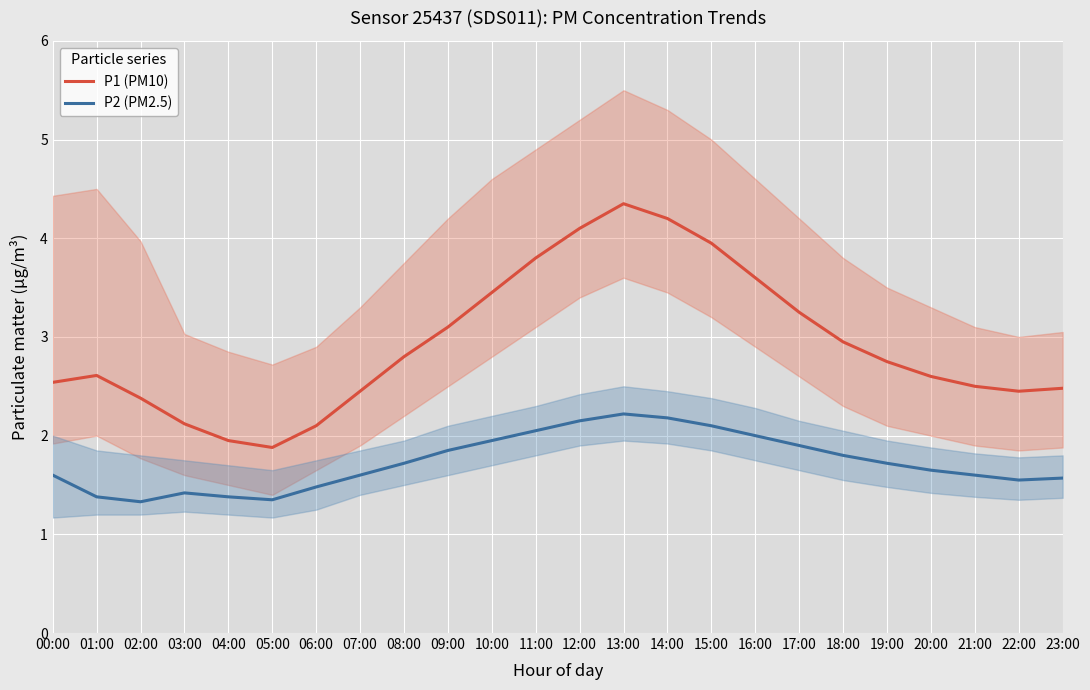

At which category is the sum across all series the highest?

13:00